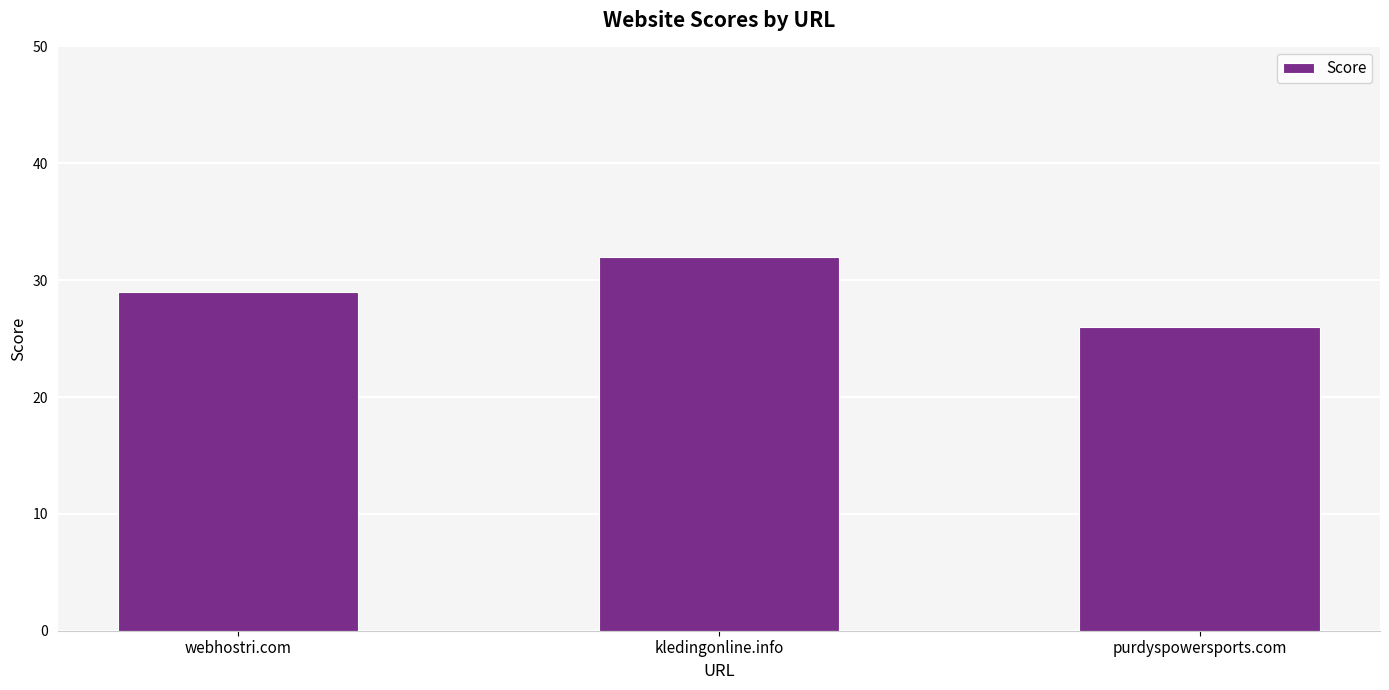

How many bars are there in total?

3